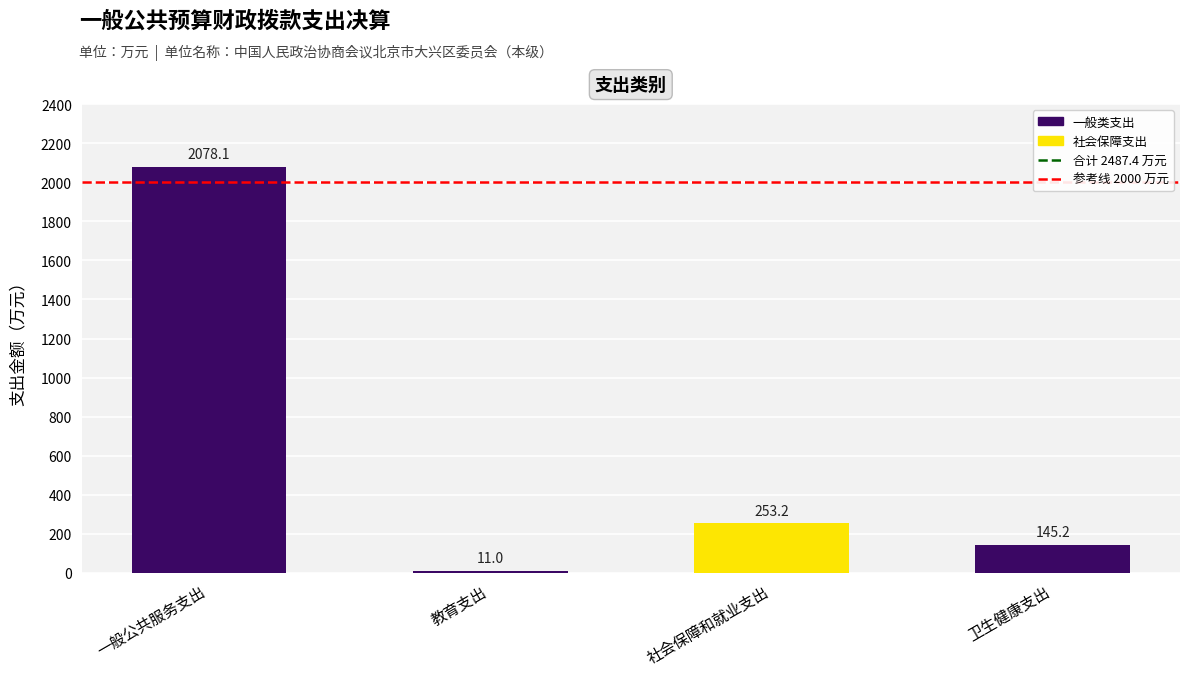

List the labels in order of value, largest first.

一般公共服务支出, 社会保障和就业支出, 卫生健康支出, 教育支出